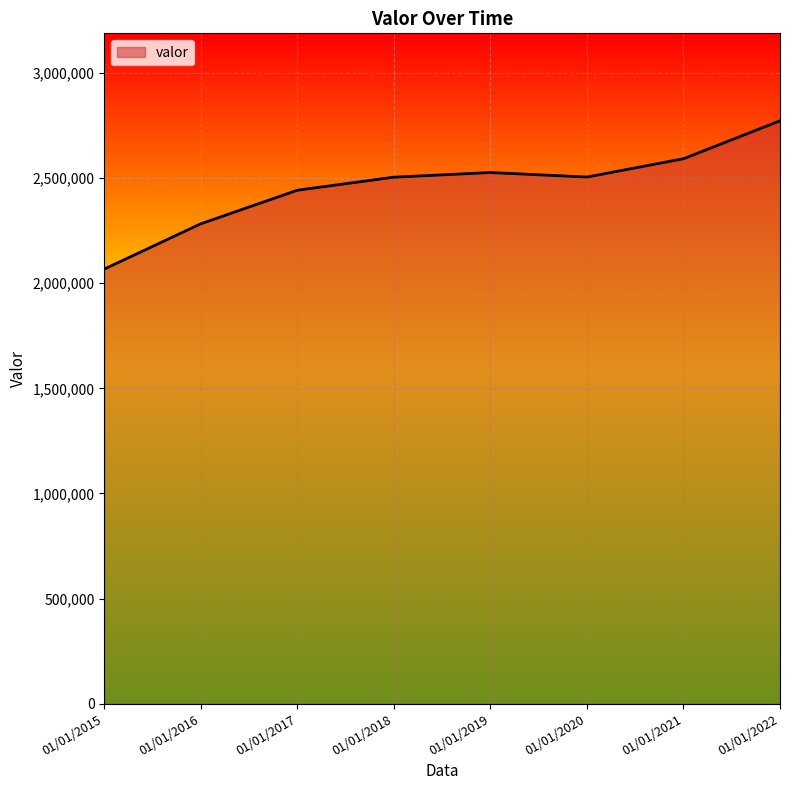

The chart shows a value of 2505512 at 01/01/2020. True or false?

True